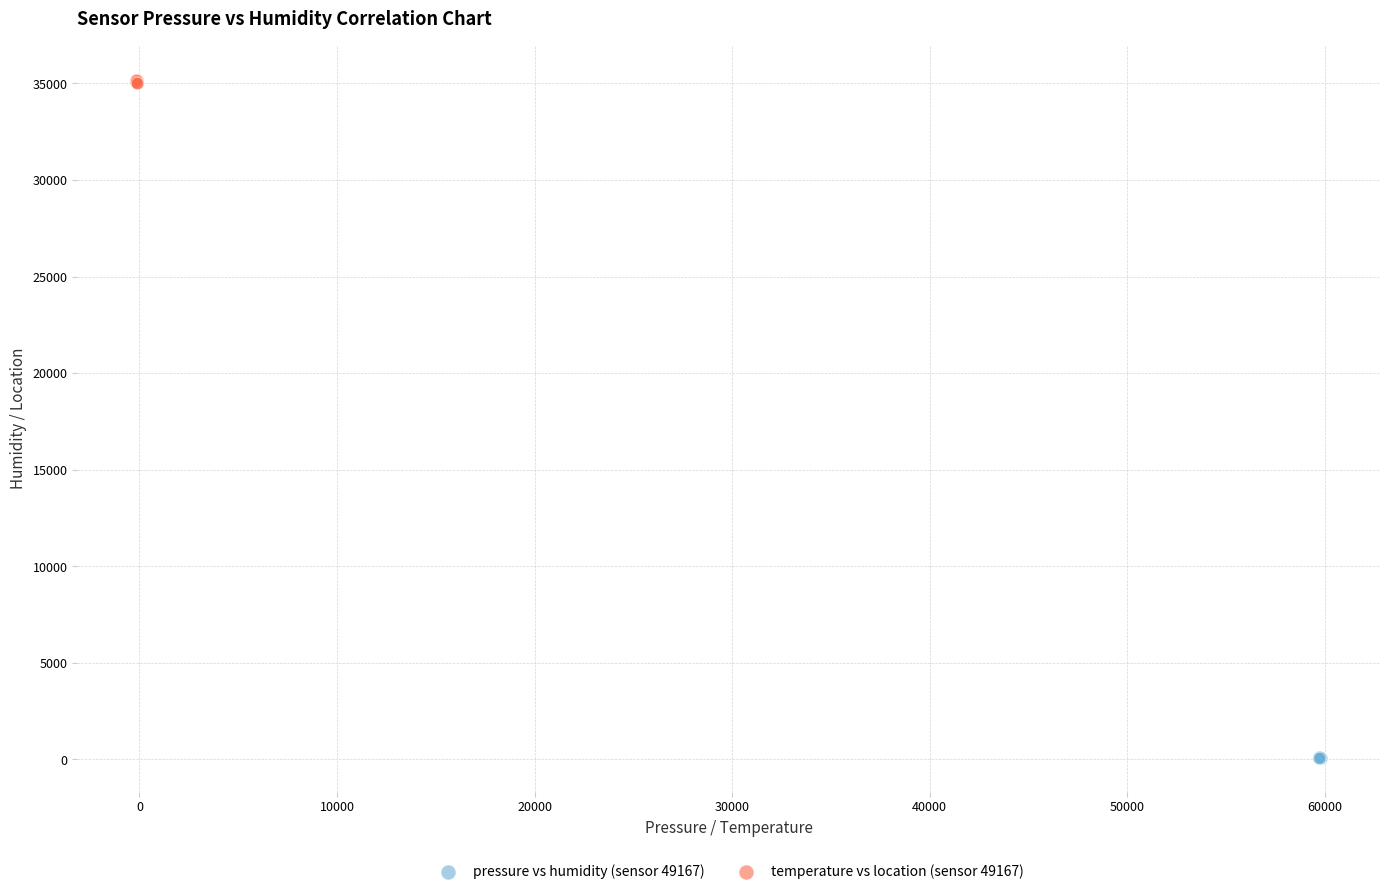

Which series has the largest Y range (max minus min)?

temperature vs location (sensor 49167)